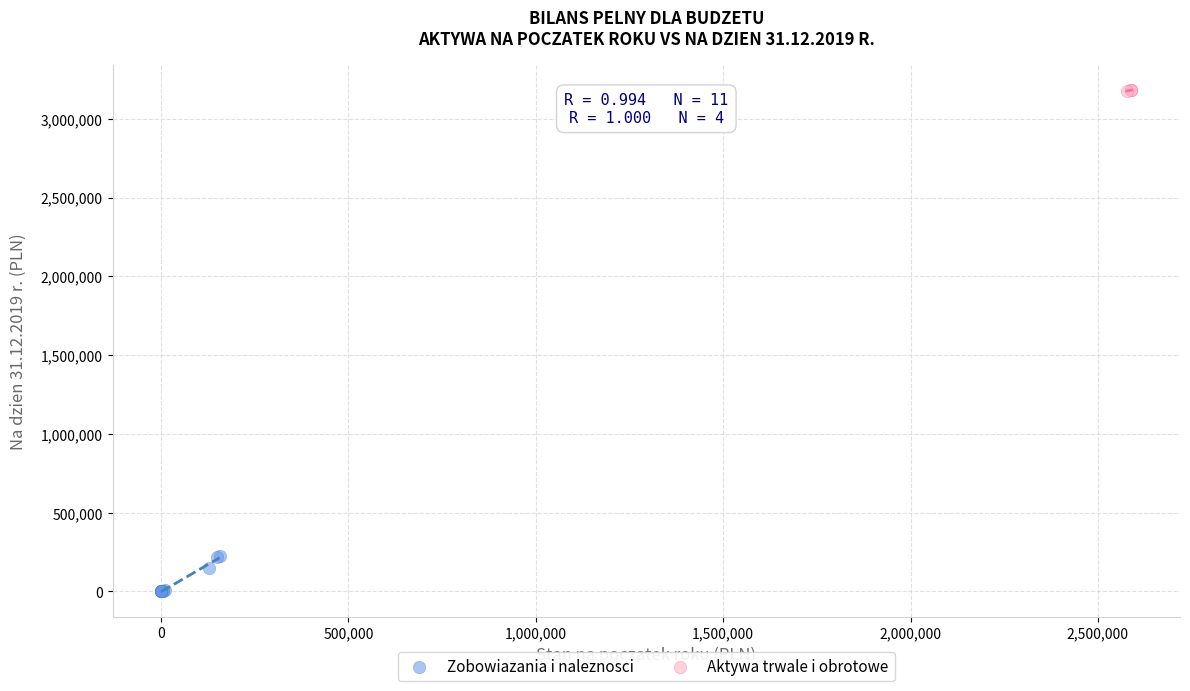

Which series reaches the minimum Y coordinate?

Zobowiazania i naleznosci